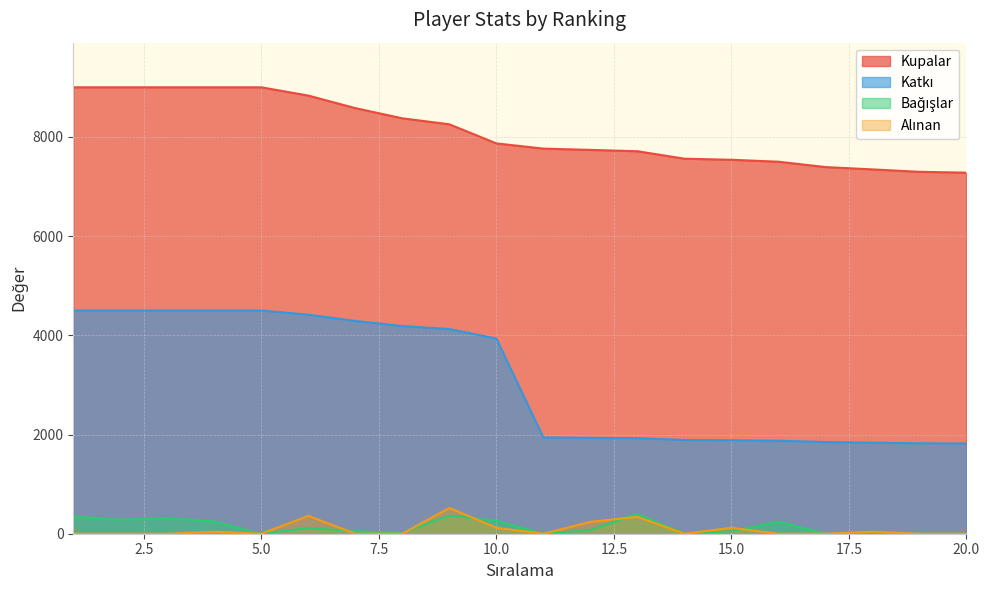

What is the difference between the maximum and minimum values in the Alınan series?

520